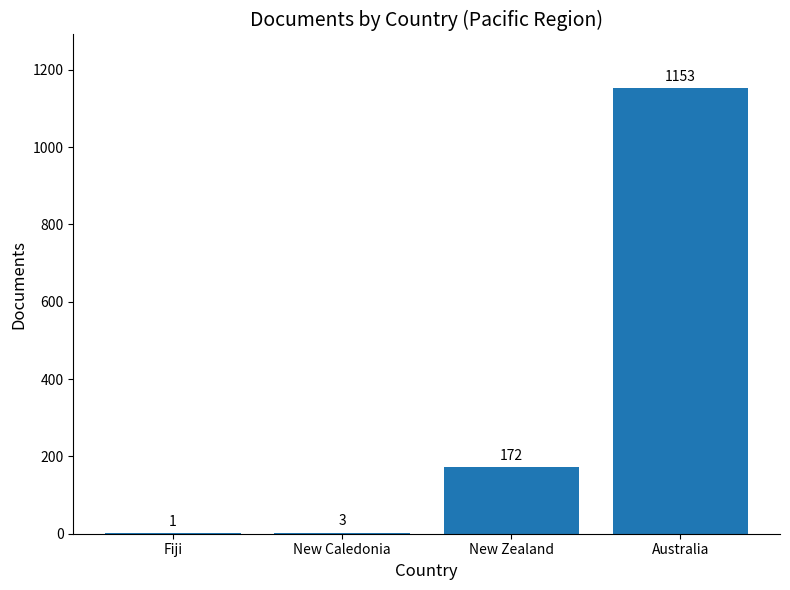

Reading right to left, transcribe all the data shown in this chart.

1153	172	3	1